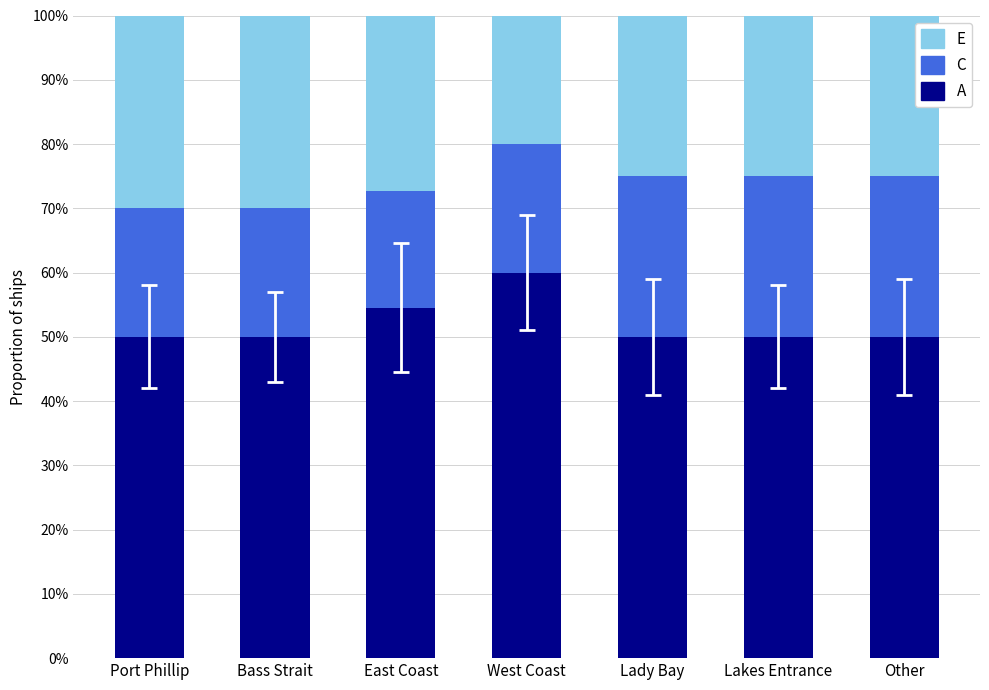

What is the total value across all series at Bass Strait?

100.0